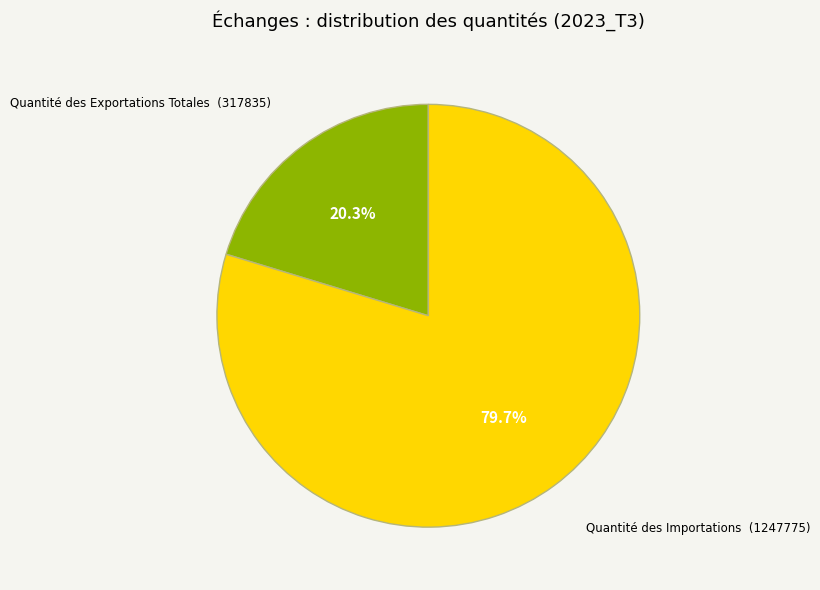

What is the majority slice?

Quantité des Importations